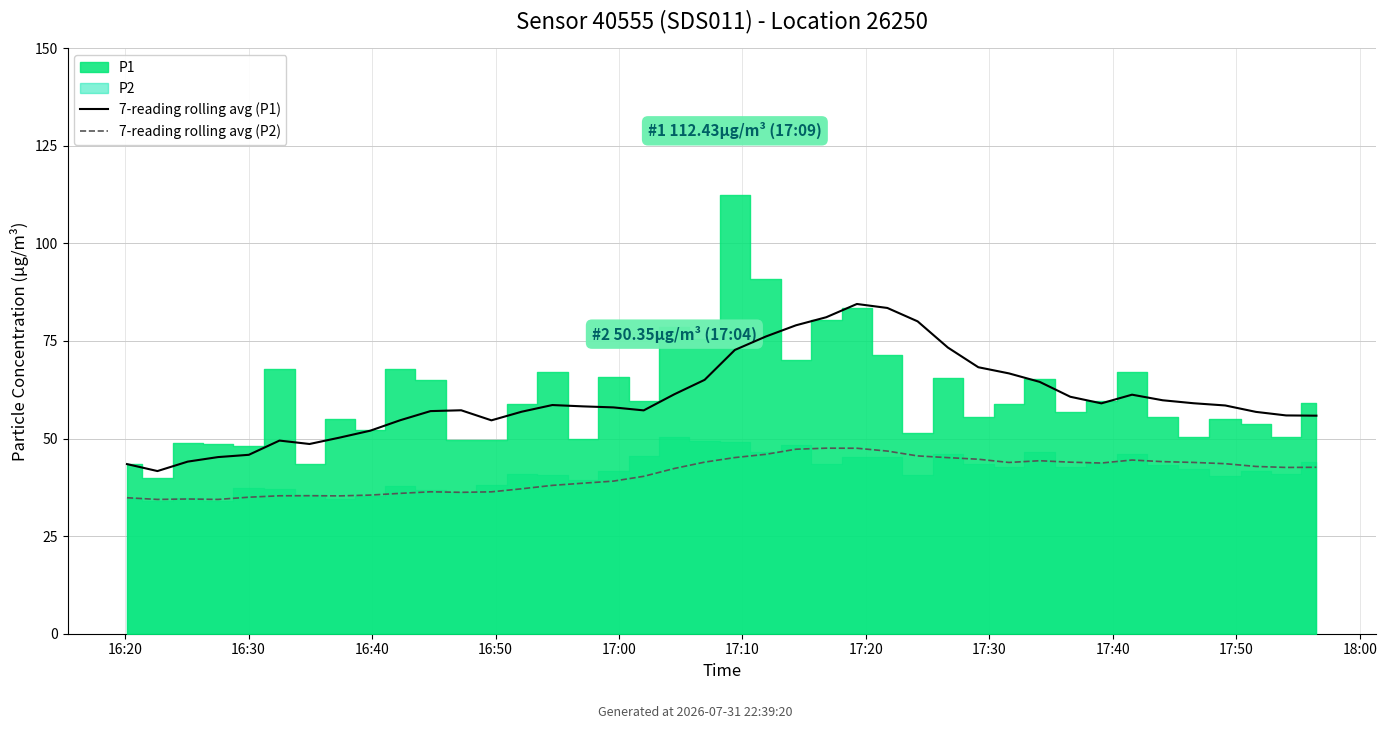

Which category has the lowest value across all series?

16:30